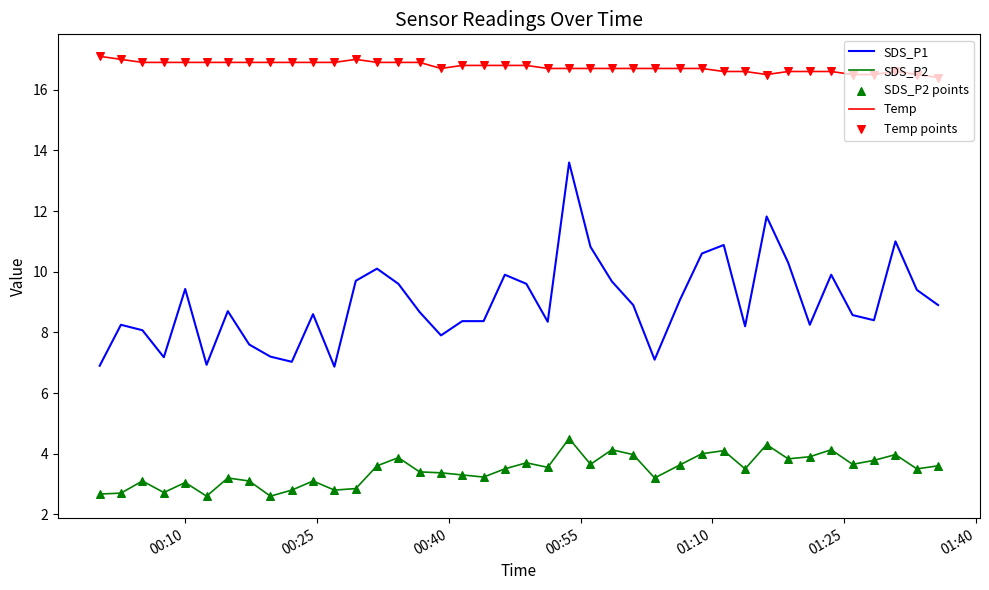

Which series has the largest total across all categories?

Temp